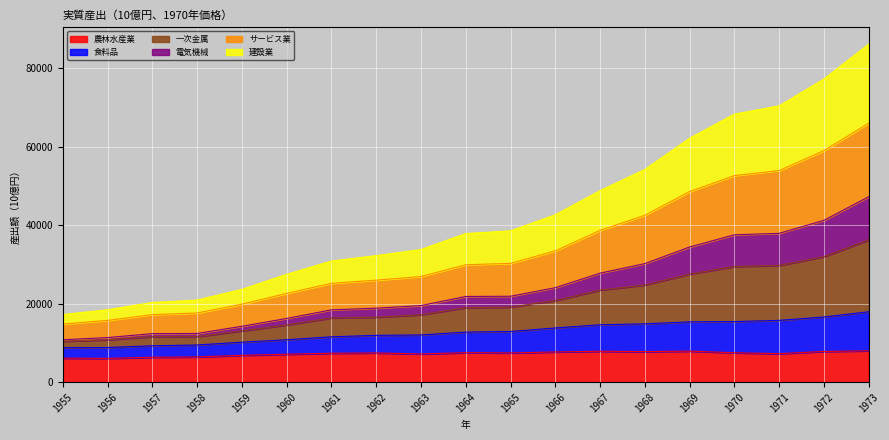

True or false: サービス業 has more than 1 interior local peaks.

False